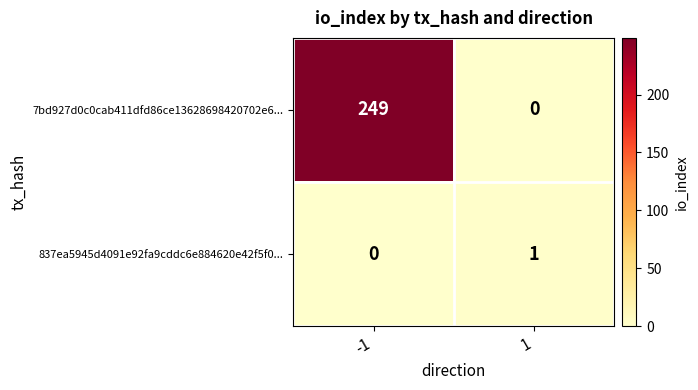

What is the difference between the maximum and minimum values in the 7bd927d0c0cab411dfd86ce13628698420702e6... series?

249